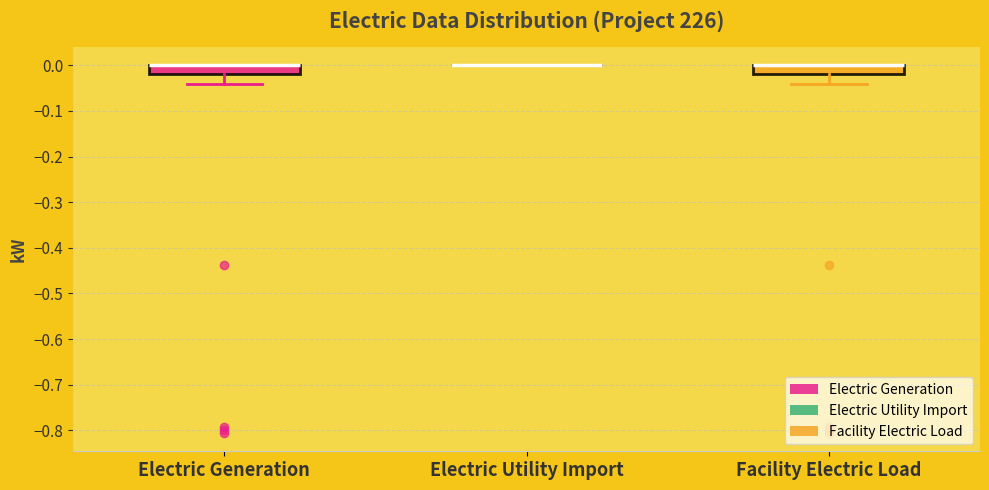

Reading left to right, read every box against the y-axis: the position of its median line, the range the box covers, and the ends of its whiskers. The values are not printed on the chart, so give them approximately, as read against the axis.

Electric Generation: median 0.00 (drawn on the box's upper edge), box -0.02 to 0.00, whiskers -0.04 to 0.00
Electric Utility Import: box collapsed to a line at 0.00, whiskers 0.00 to 0.00
Facility Electric Load: median 0.00 (drawn on the box's upper edge), box -0.02 to 0.00, whiskers -0.04 to 0.00